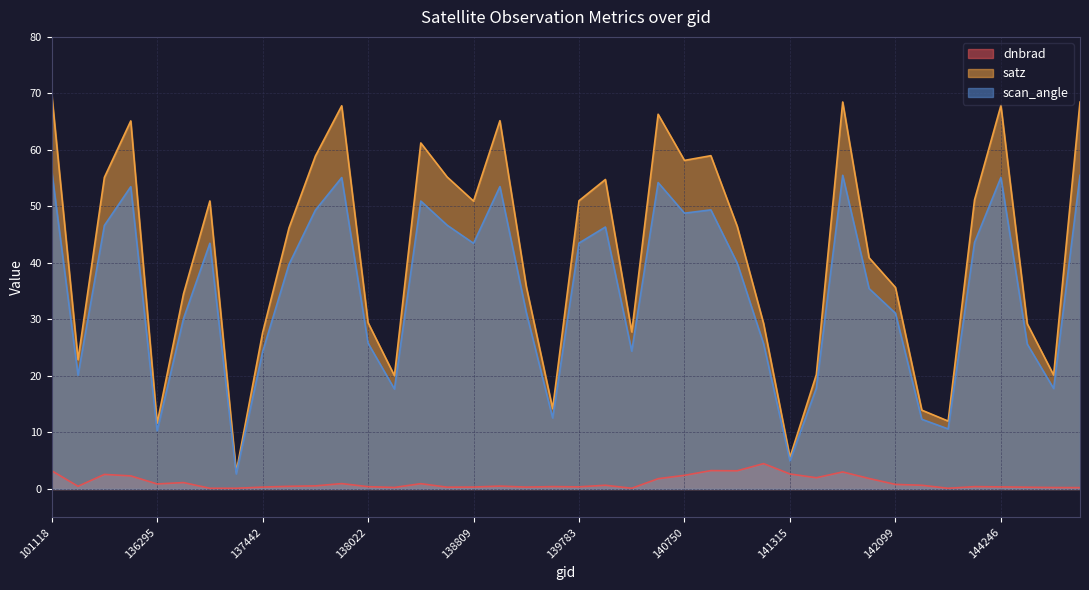

What is the approximate value of scan_angle at 138796?

46.7